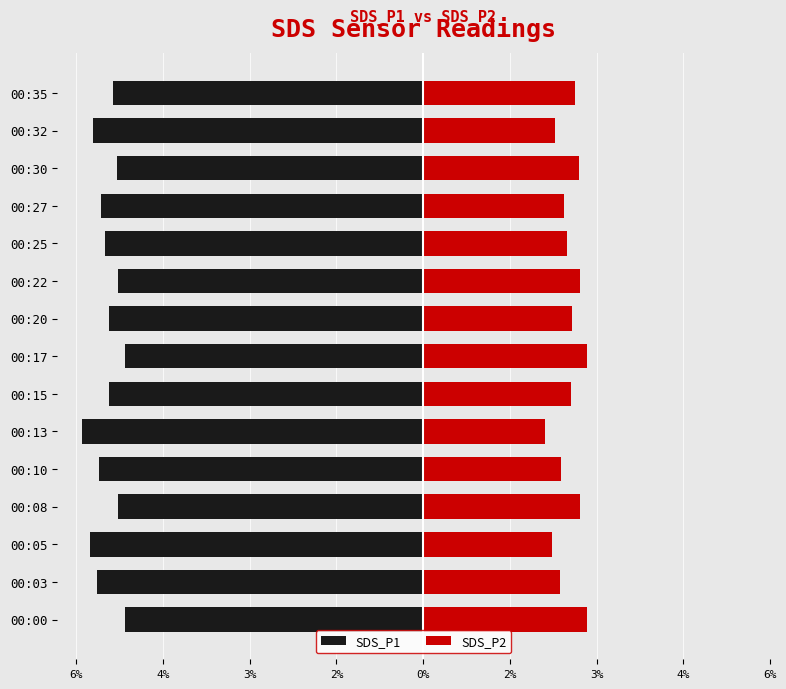

What is the minimum value for SDS_P2?

2.1